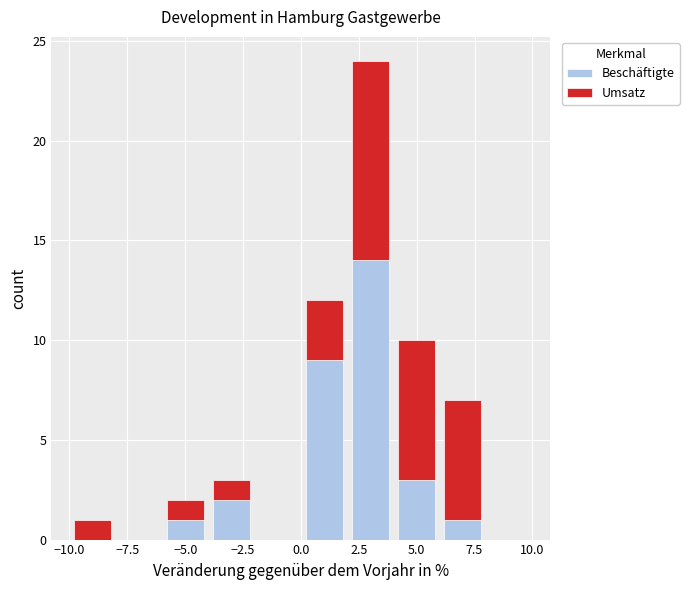

Reading left to right, list every stacked bar in this chart as the range it spans on the x-axis followed by its total height. The values are not printed on the chart, so give them approximately, as read against the axis.

-10 to -8: 1
-8 to -6: 0
-6 to -4: 2
-4 to -2: 3
-2 to 0: 0
0 to 2: 12
2 to 4: 24
4 to 6: 10
6 to 8: 7
8 to 10: 0